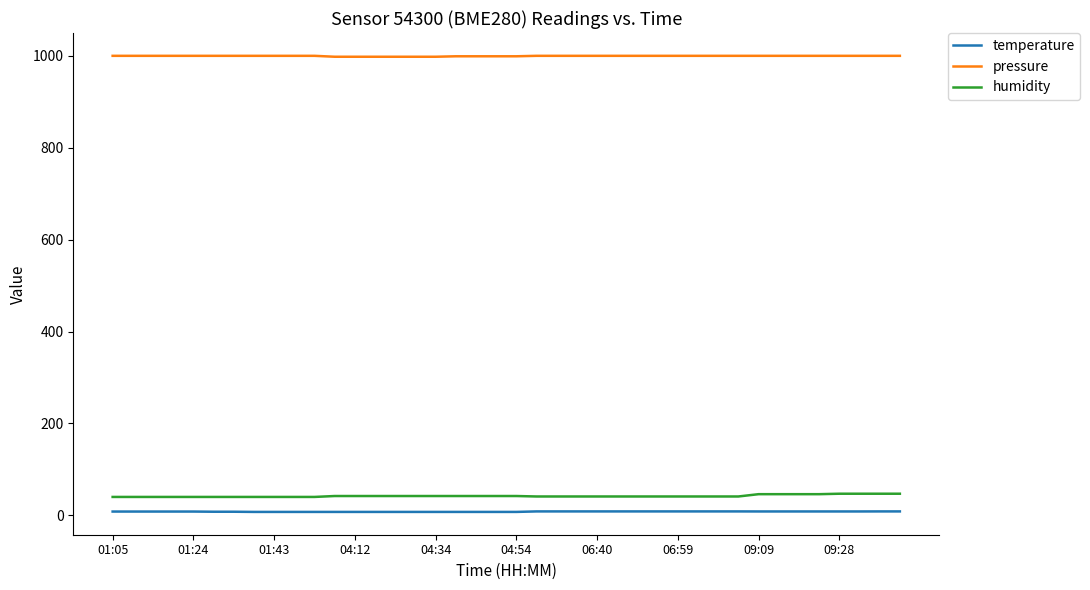

How many distinct data groups are displayed?

3